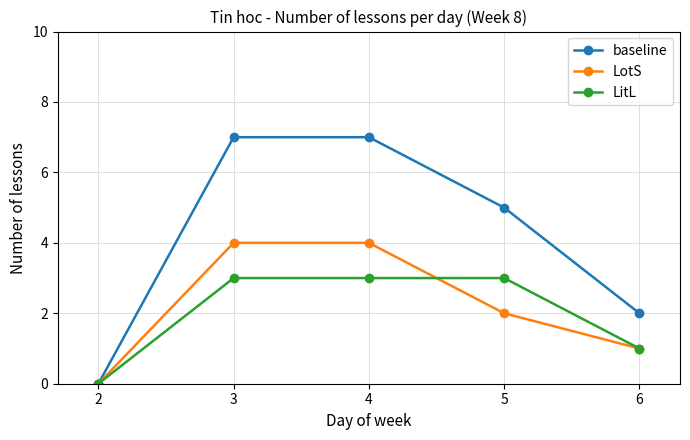

True or false: baseline has more than 1 points higher than both neighbors.

False